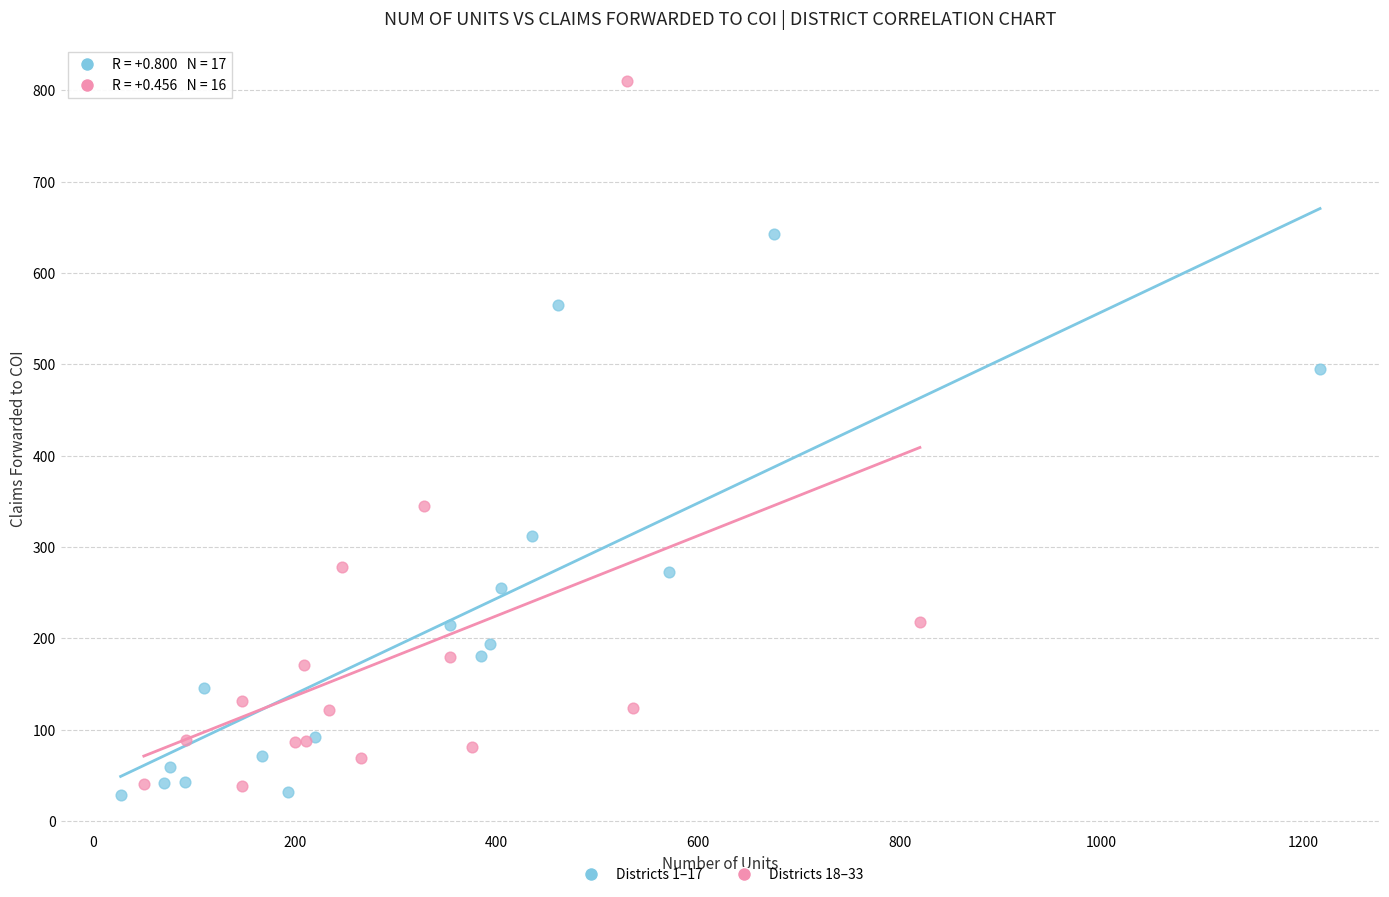

Which series has the widest spread of Y values?

Districts 18–33